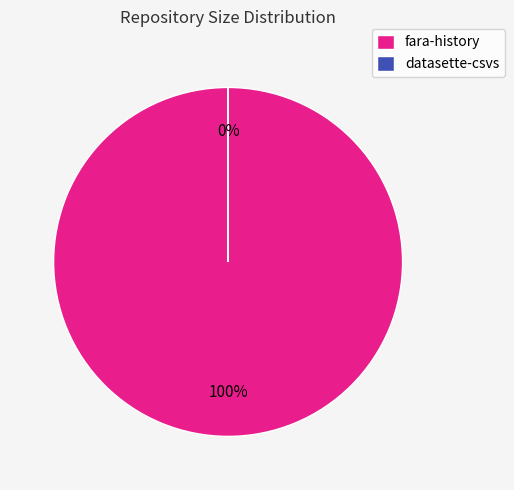

To the nearest percent, what is the difference between the datasette-csvs and fara-history slice percentages?

100%